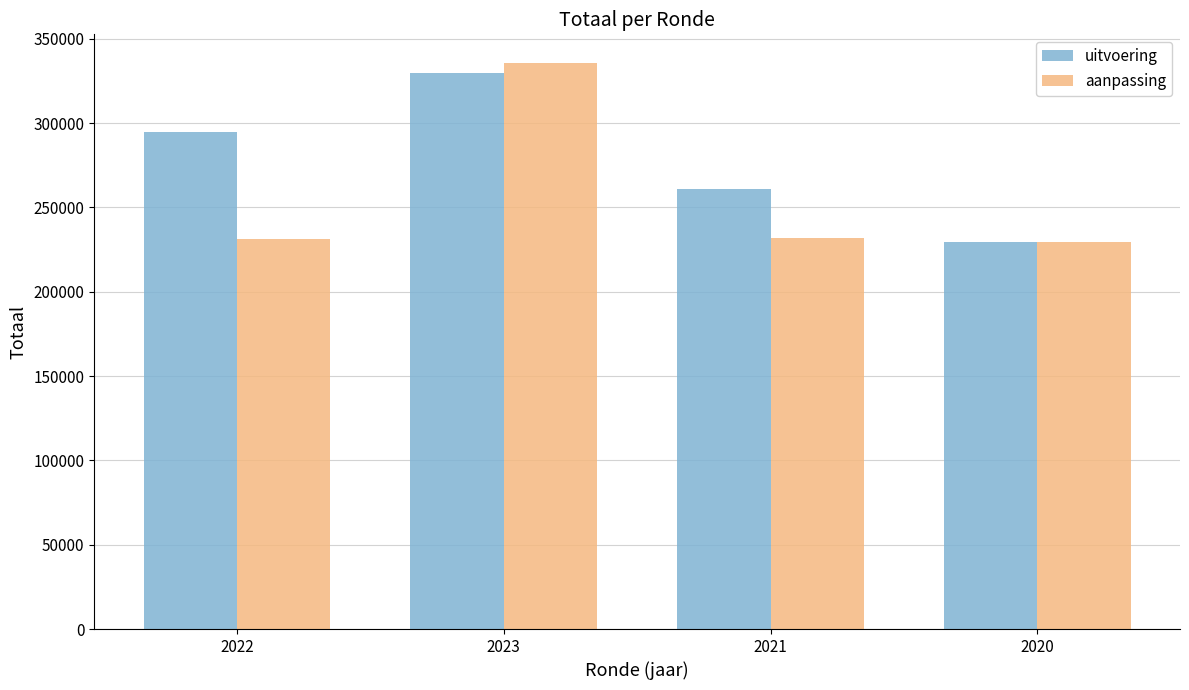

Is it true that aanpassing equals 231845 at 2021?

True